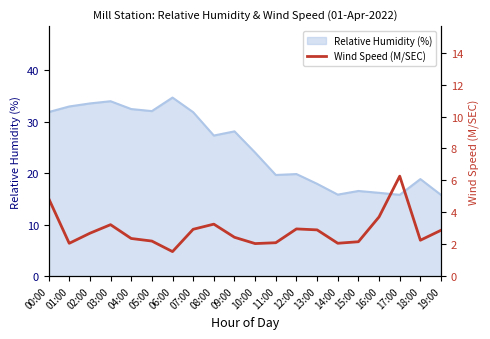

Where is Relative Humidity (%) nearest to the value 25?

10:00